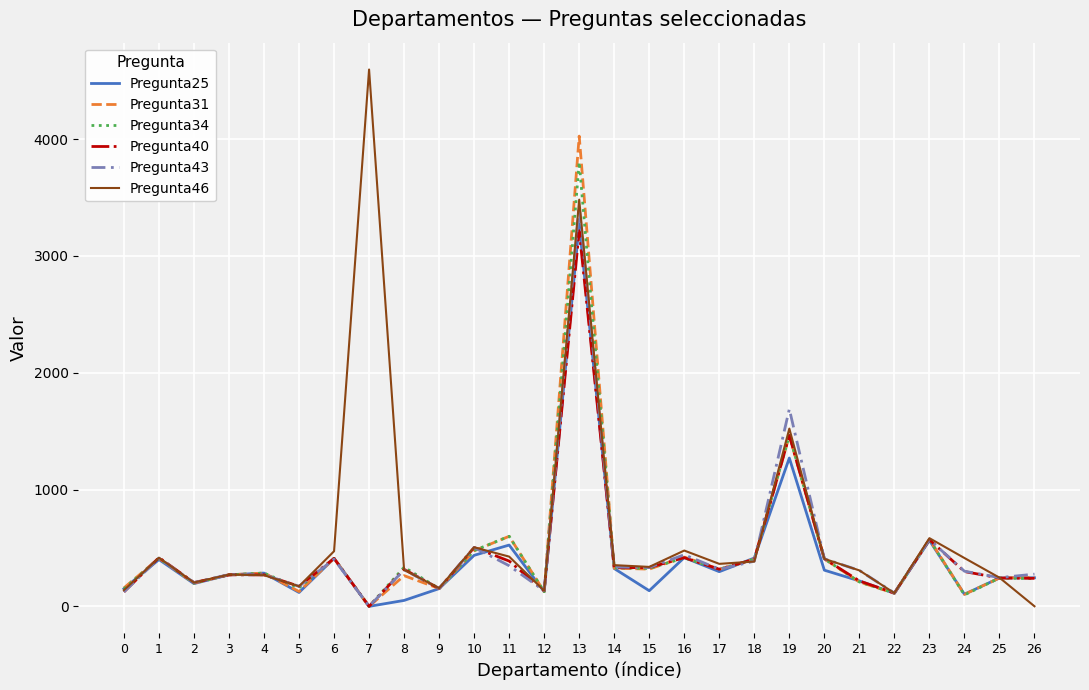

The value of Pregunta25 at 21 is 218. True or false?

True